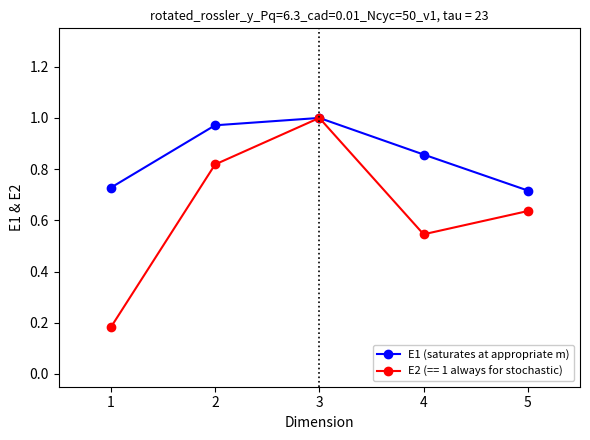

At how many categories does at least one series exceed 0?

5